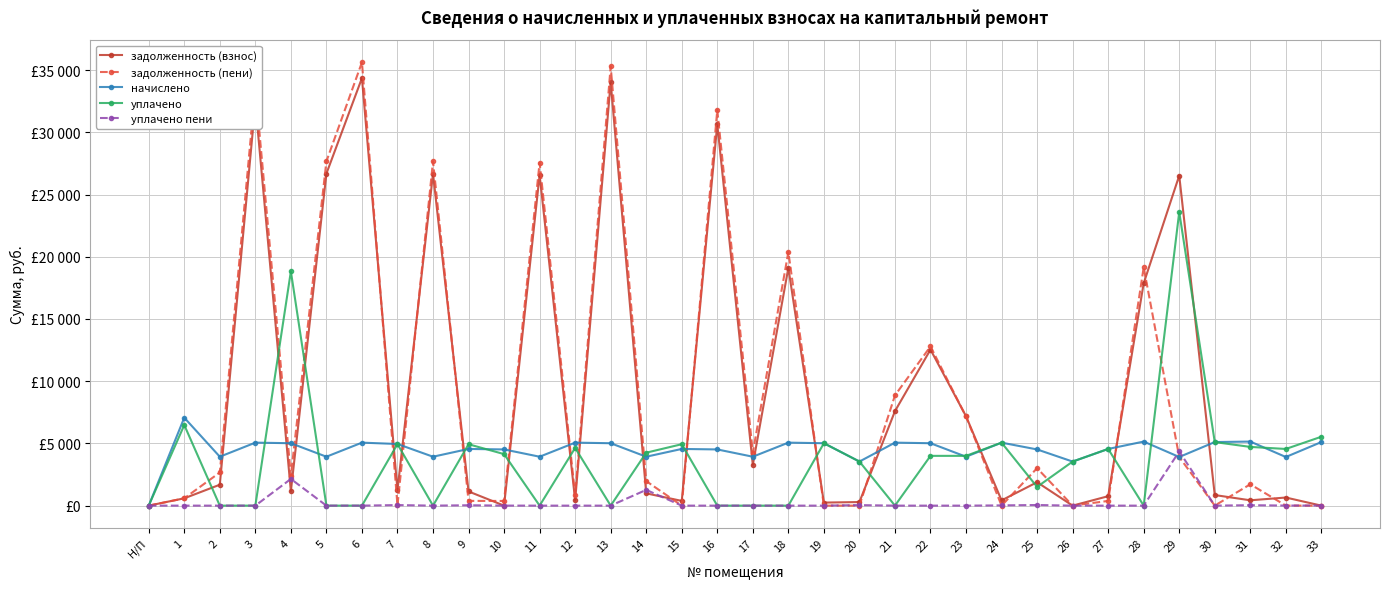

What are all the series names shown in the legend?

задолженность (взнос), задолженность (пени), начислено, уплачено, уплачено пени